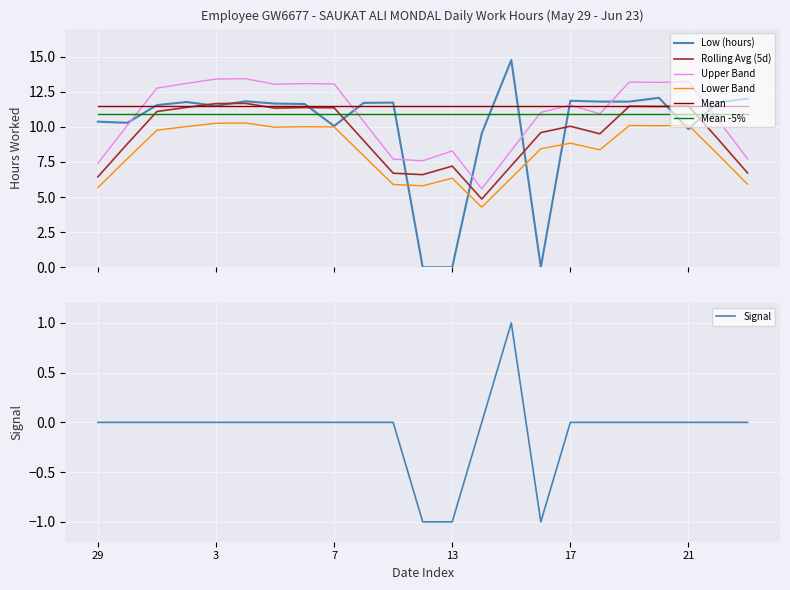

What is the maximum value shown in the chart?

14.8